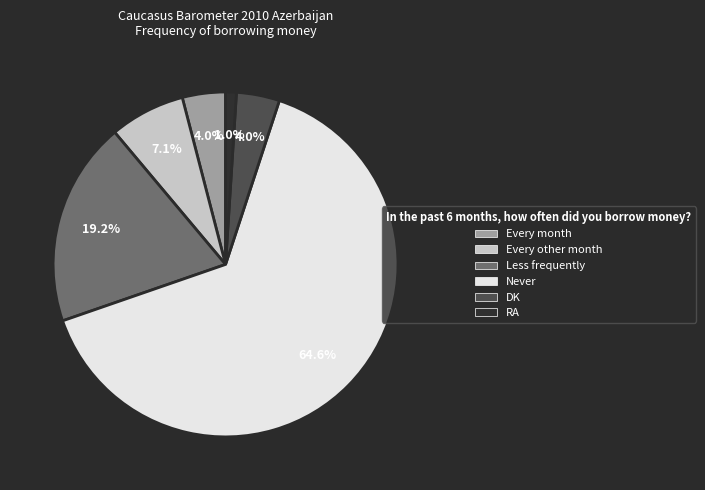

True or false: Every month accounts for 4% of the total.

True